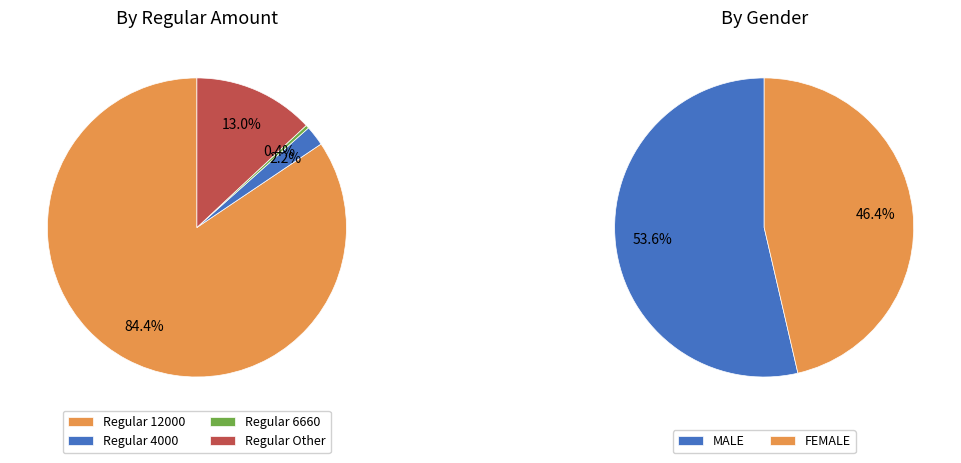

The Regular Amount Other slice represents 13% of the pie. True or false?

True